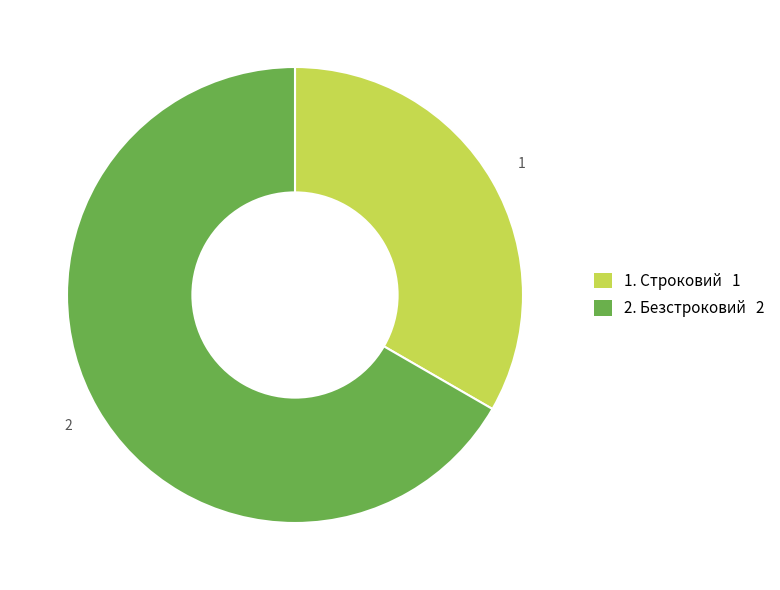

True or false: 2. Безстроковий 2 accounts for 67% of the total.

True